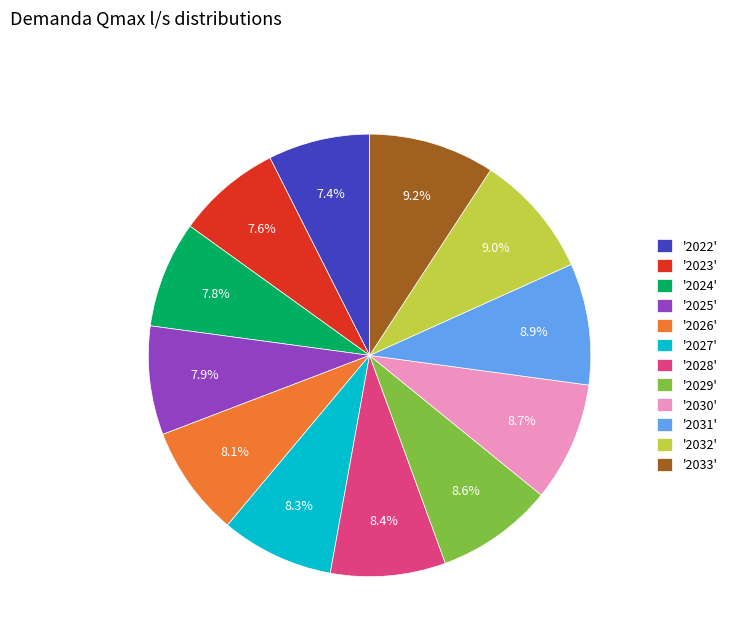

Does '2033' account for over 50% of the chart?

No